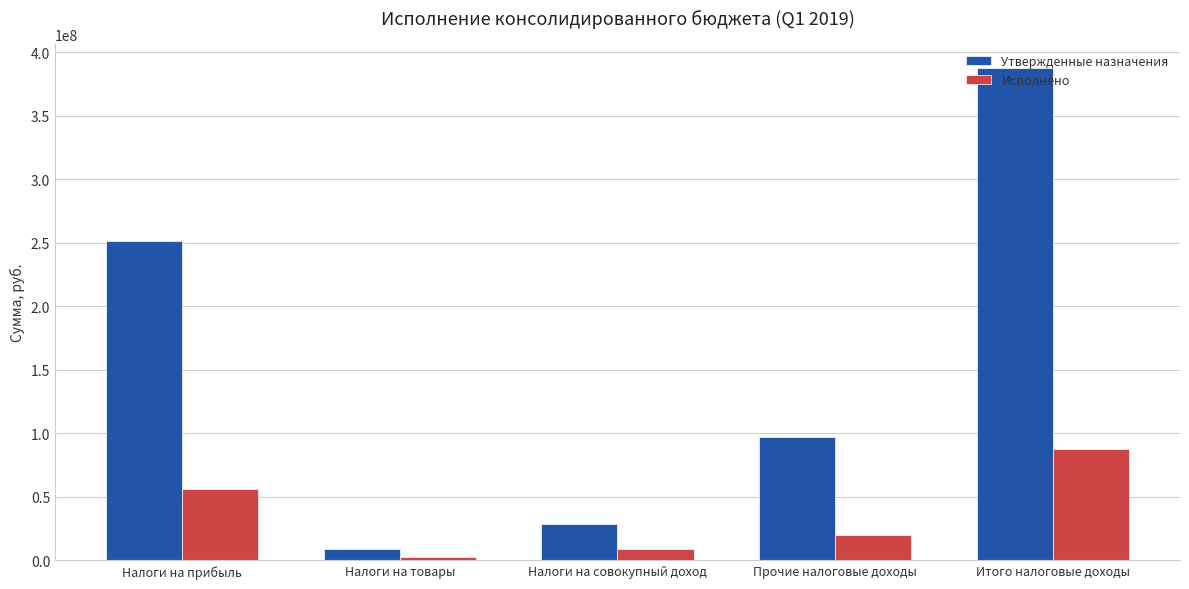

Which series changed the most between Налоги на совокупный доход and Прочие налоговые доходы?

Утвержденные назначения